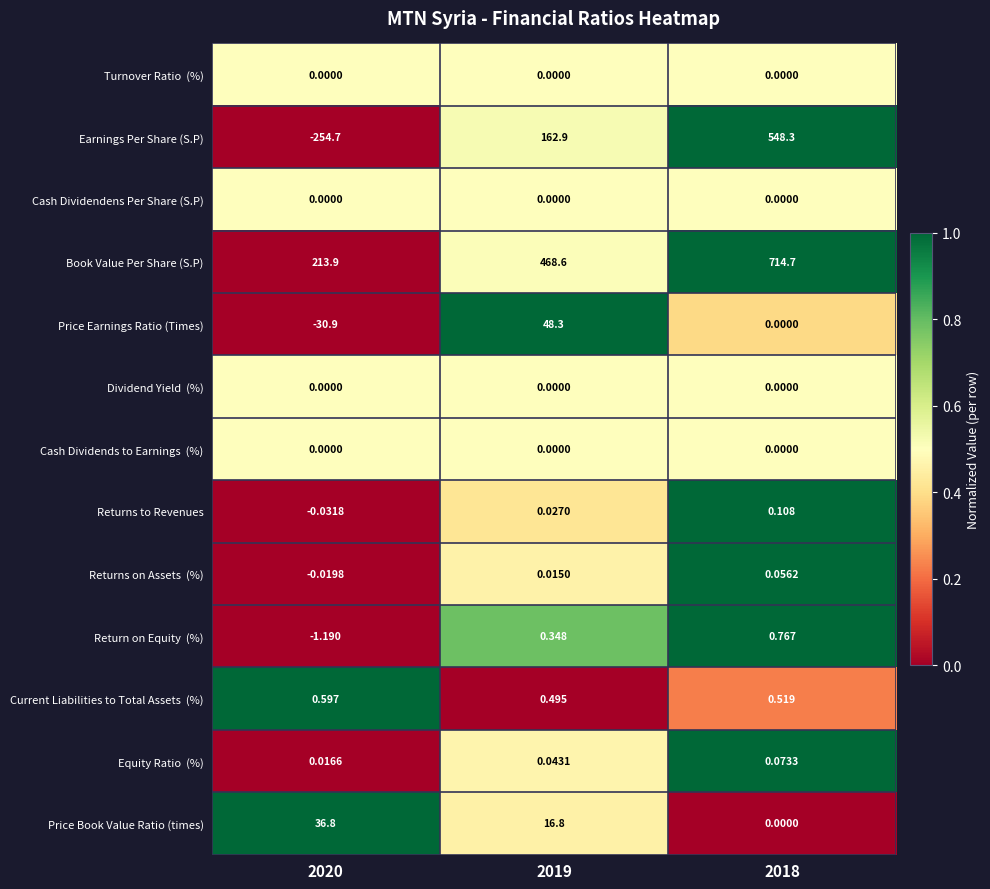

Which series has the largest range (max minus min)?

Earnings Per Share (S.P)